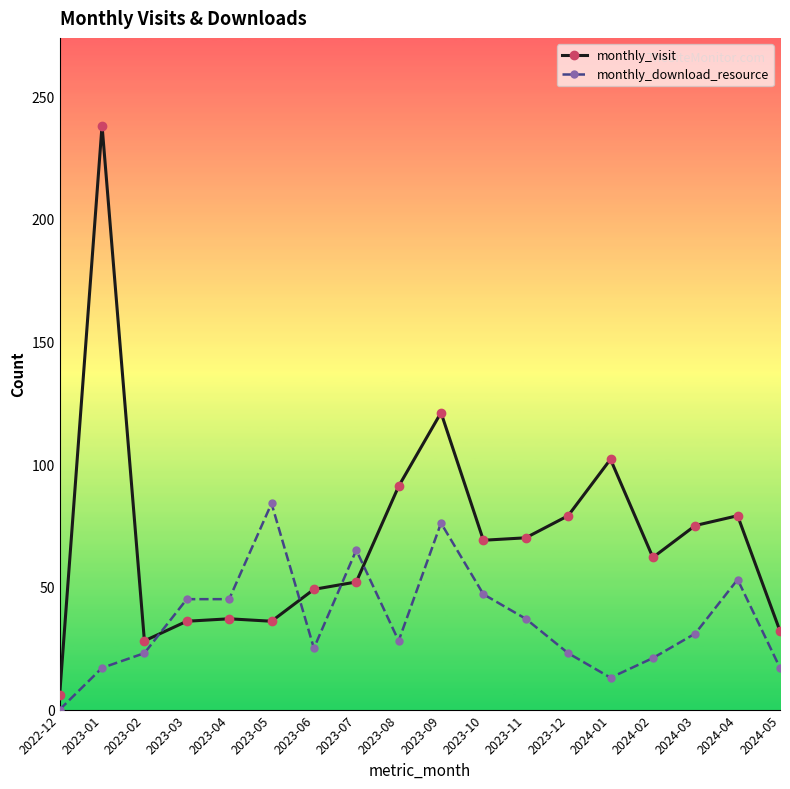

True or false: monthly_visit has more than 1 interior local peaks.

True